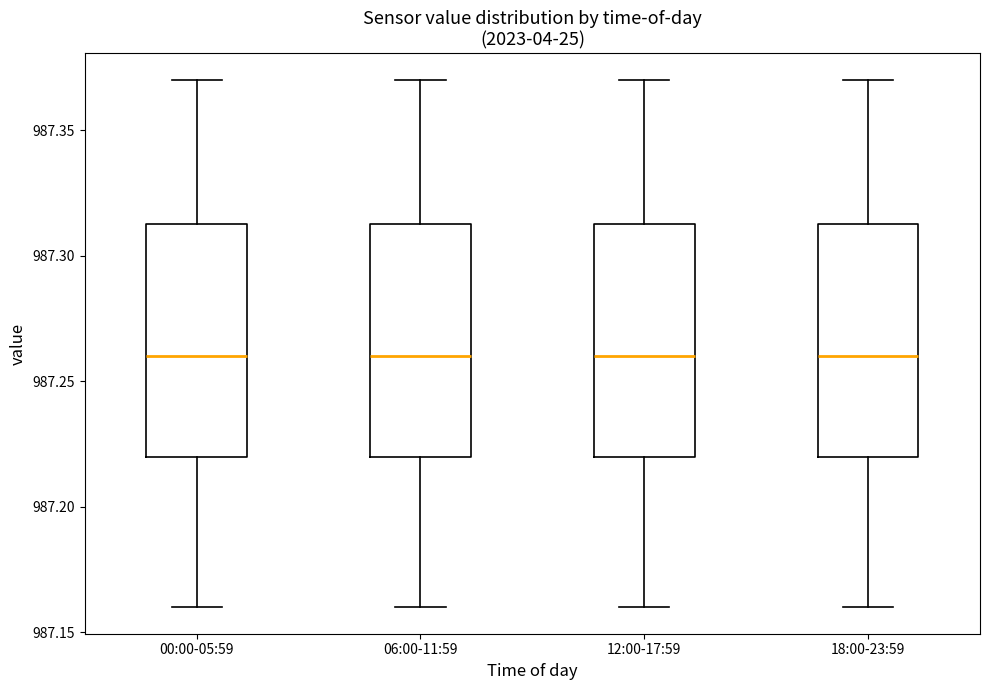

Where is the upper edge of the box for 18:00-23:59 on the y-axis? The values are not printed on the chart, so give them approximately, as read against the axis.

987.315